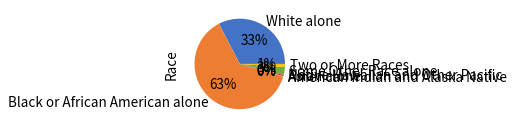

True or false: White alone accounts for 47% of the total.

False